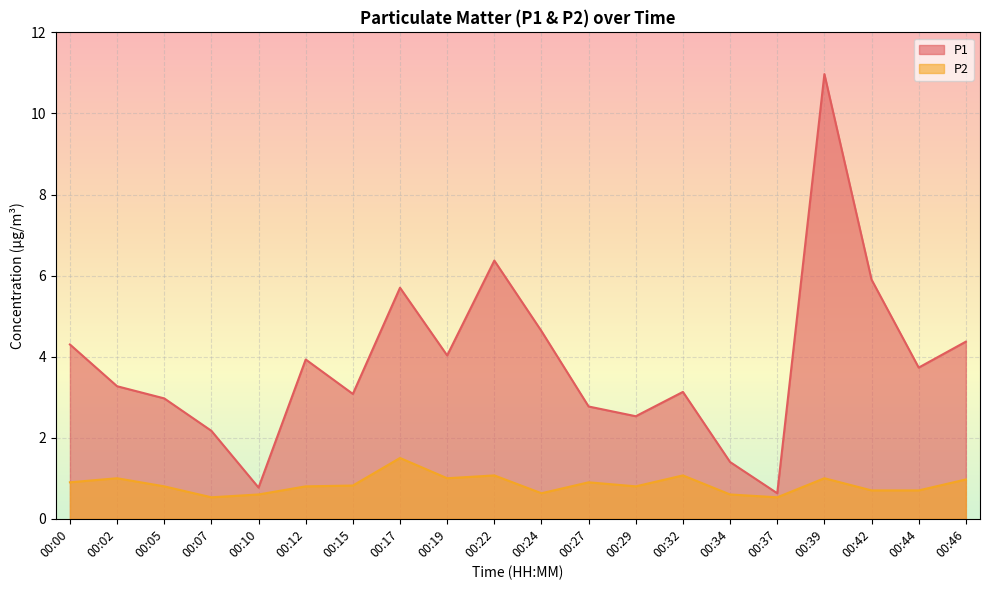

Which series has the largest total across all categories?

P1